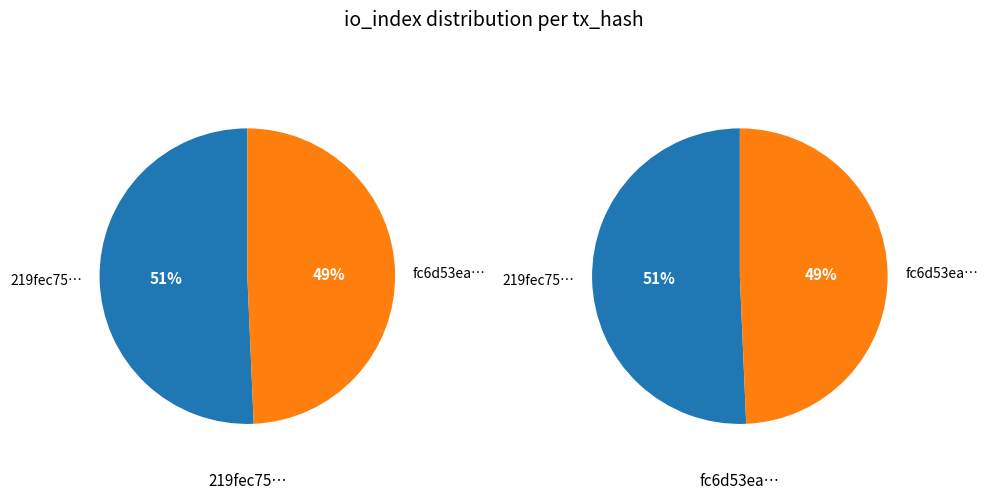

What percentage is NOT represented by io_values?

49.3%